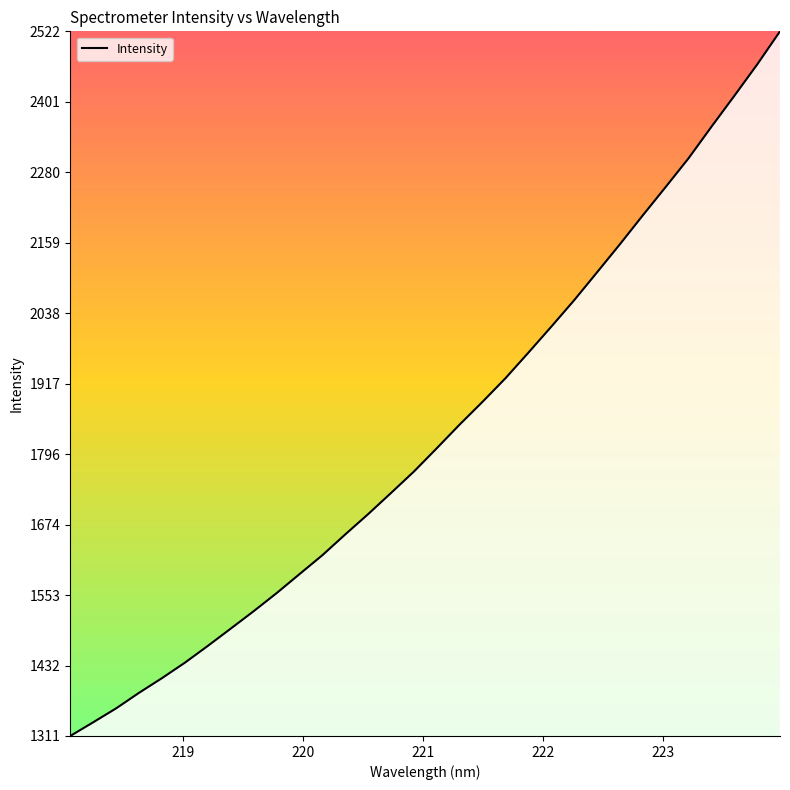

What is the smallest value displayed?

1311.4